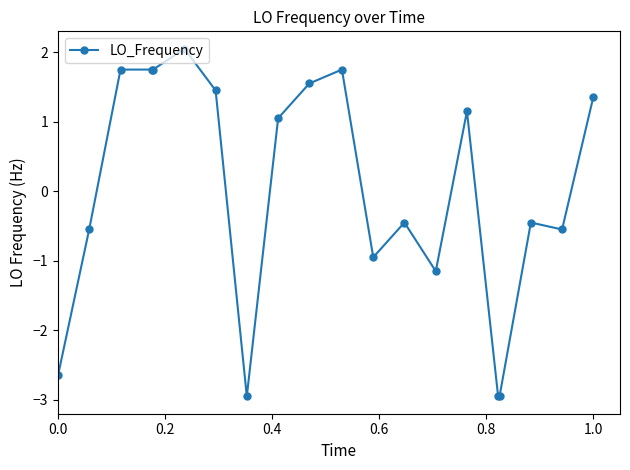

True or false: there are more than 2 points higher than both neighbors.

True